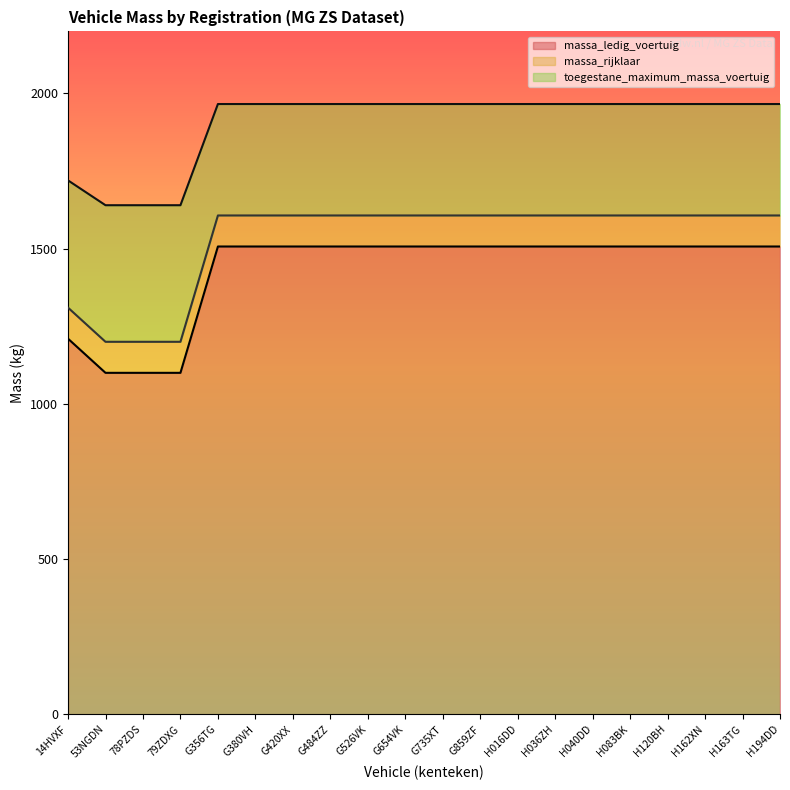

At which category is the sum across all series the highest?

G356TG